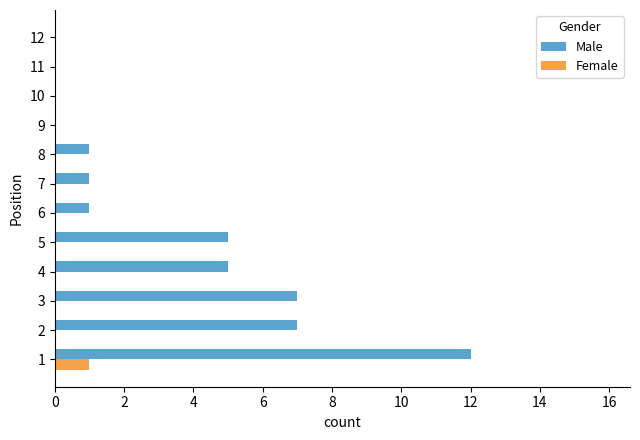

What is the maximum value shown in the chart?

12